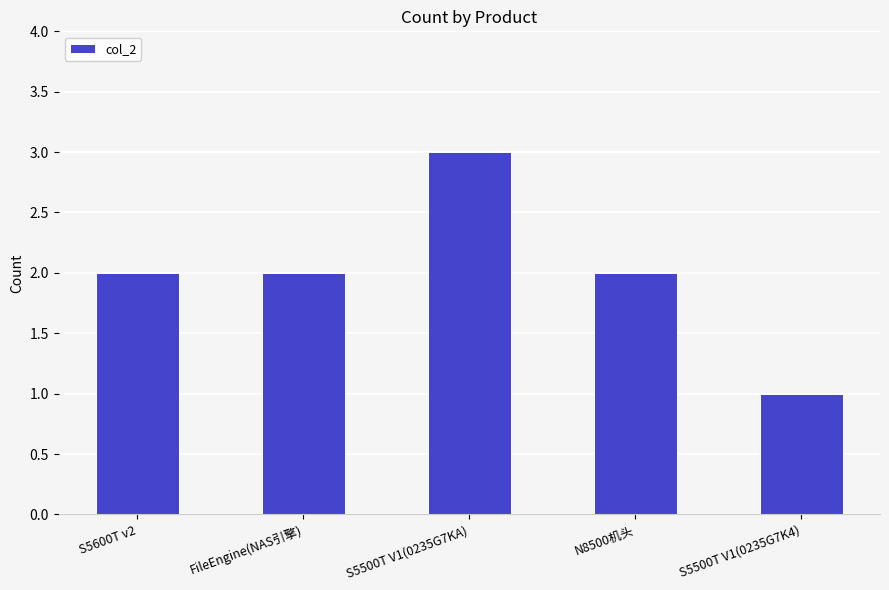

What is the sum of all values?

10